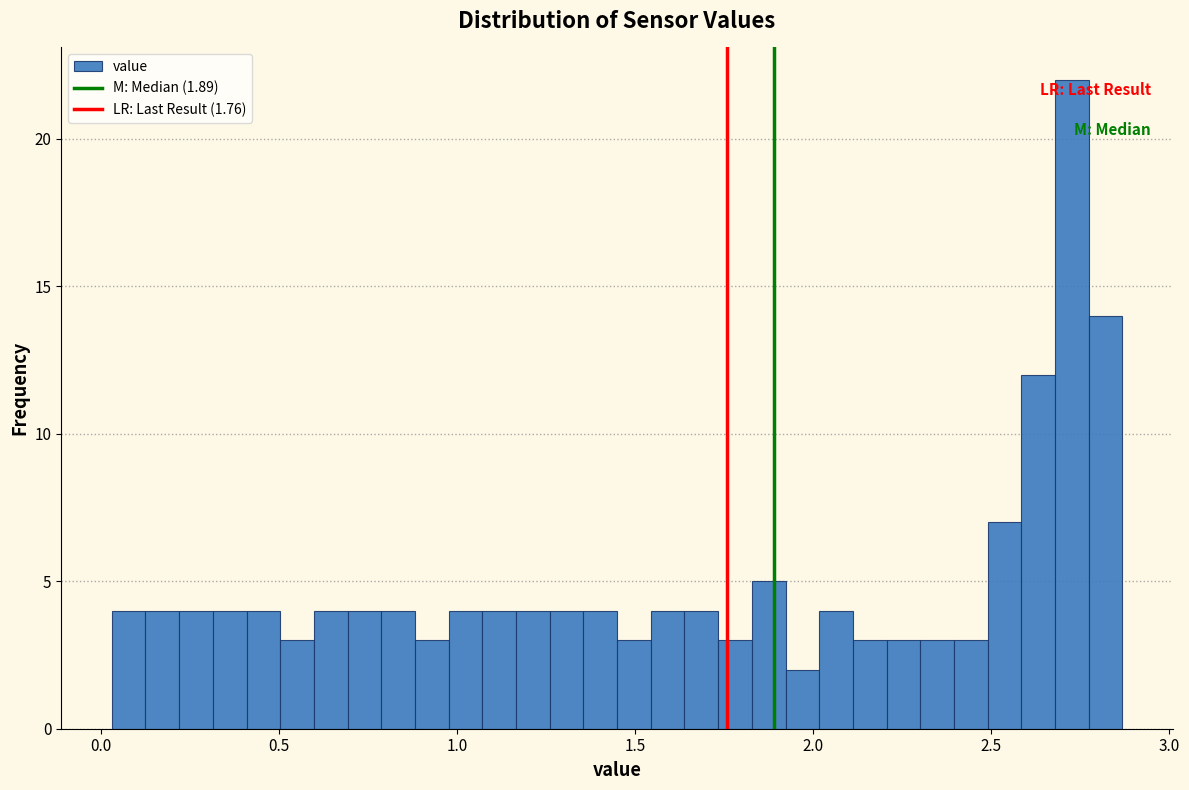

Around what value on the x-axis is the tallest bar? Give the approximate position of its centre, as read against the axis.

2.75